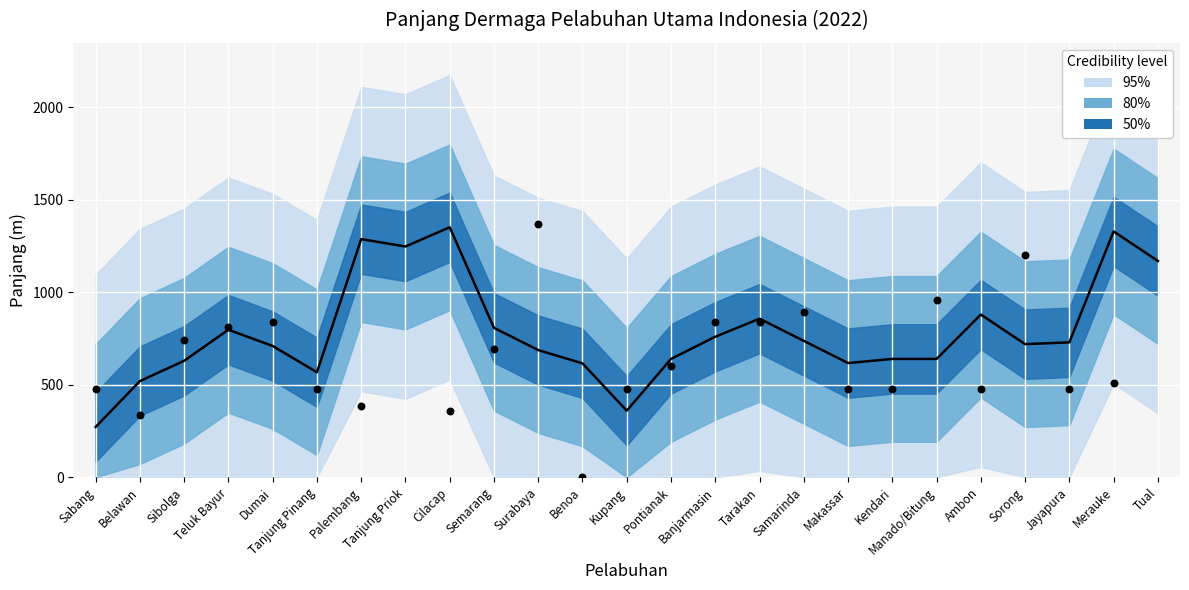

Which has a higher value, Sabang or Benoa?

Sabang